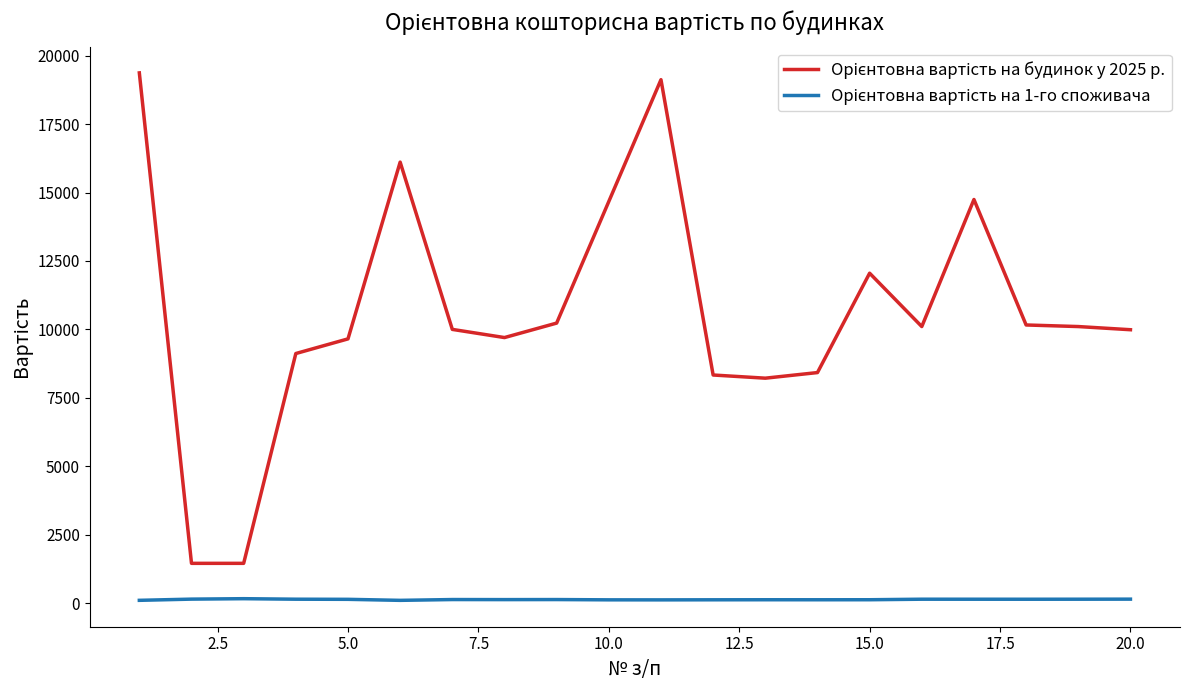

What is the maximum value shown in the chart?

19371.6